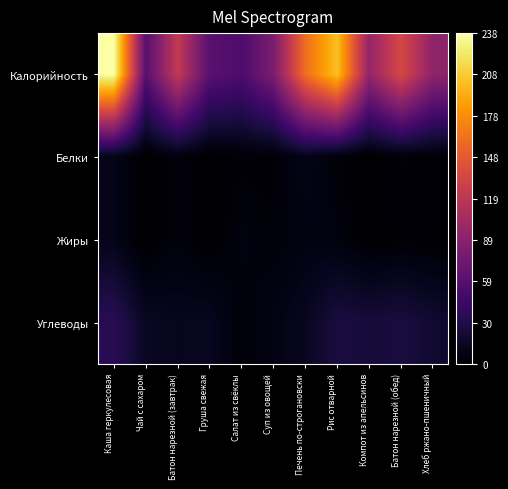

Reading left to right, what are all the values shown in this chart?

Калорийность: Каша геркулесовая=237.5	Чай с сахаром=60.0	Батон нарезной (завтрак)=122.5	Груша свежая=61.1	Салат из свёклы=54.4	Суп из овощей=80.8	Печень по-строгановски=161.9	Рис отварной=203.0	Компот из апельсинов=95.2	Батон нарезной (обед)=136.0	Хлеб ржано-пшеничный=92.0
Белки: Каша геркулесовая=10.3	Чай с сахаром=0.2	Батон нарезной (завтрак)=5.5	Груша свежая=0.5	Салат из свёклы=2.7	Суп из овощей=2.5	Печень по-строгановски=10.3	Рис отварной=3.7	Компот из апельсинов=0.5	Батон нарезной (обед)=4.0	Хлеб ржано-пшеничный=3.2
Жиры: Каша геркулесовая=10.4	Чай с сахаром=0.1	Батон нарезной (завтрак)=5.6	Груша свежая=0.4	Салат из свёклы=6.5	Суп из овощей=4.1	Печень по-строгановски=7.1	Рис отварной=6.3	Компот из апельсинов=0.1	Батон нарезной (обед)=2.3	Хлеб ржано-пшеничный=1.7
Углеводы: Каша геркулесовая=35.1	Чай с сахаром=15.0	Батон нарезной (завтрак)=13.0	Груша свежая=13.4	Салат из свёклы=3.6	Суп из овощей=8.4	Печень по-строгановски=14.2	Рис отварной=26.2	Компот из апельсинов=24.1	Батон нарезной (обед)=26.0	Хлеб ржано-пшеничный=20.4